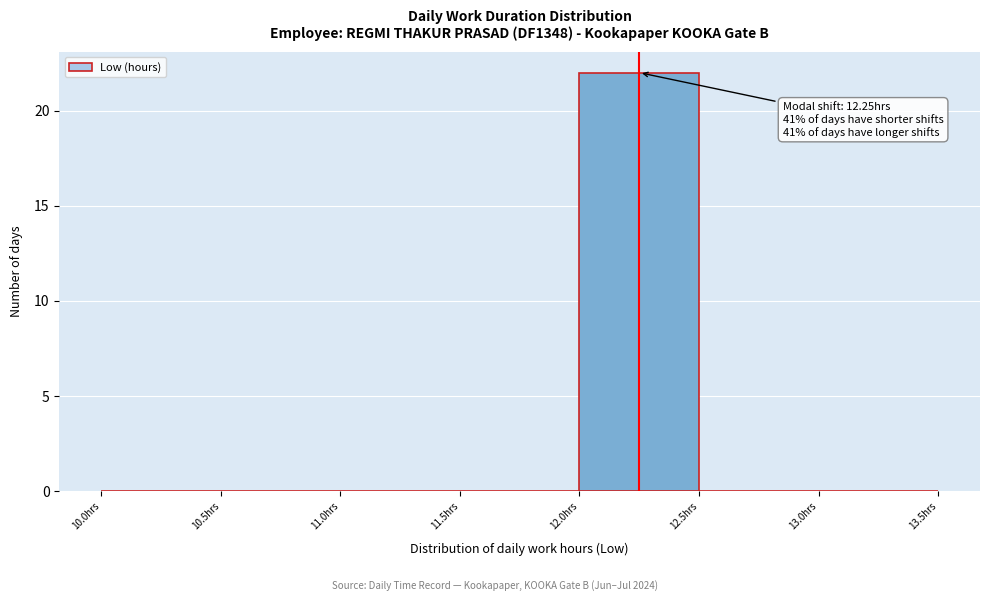

Which range on the x-axis has the tallest bar?

12.0 to 12.5